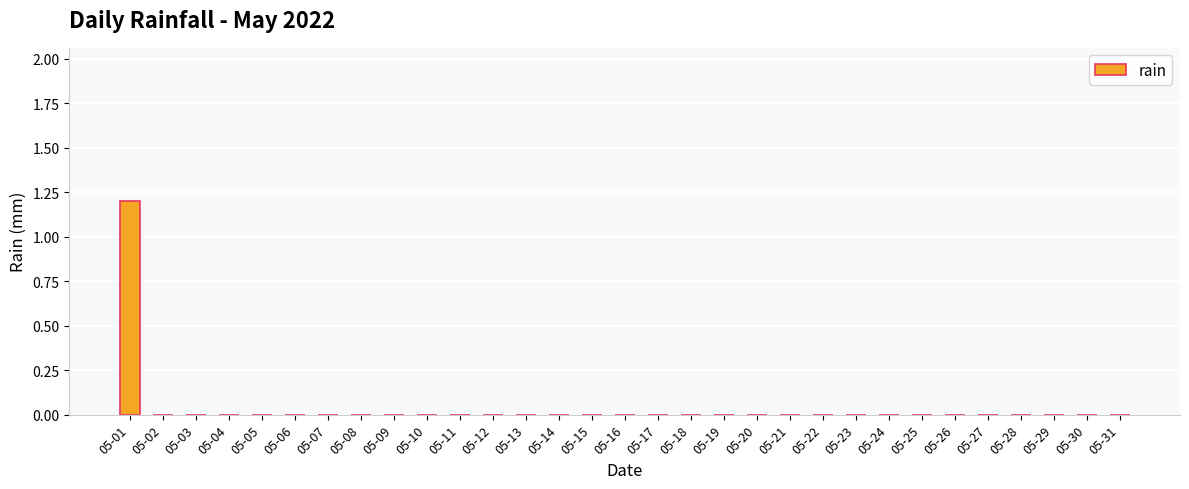

The value at 05-03 is 0.7. True or false?

False